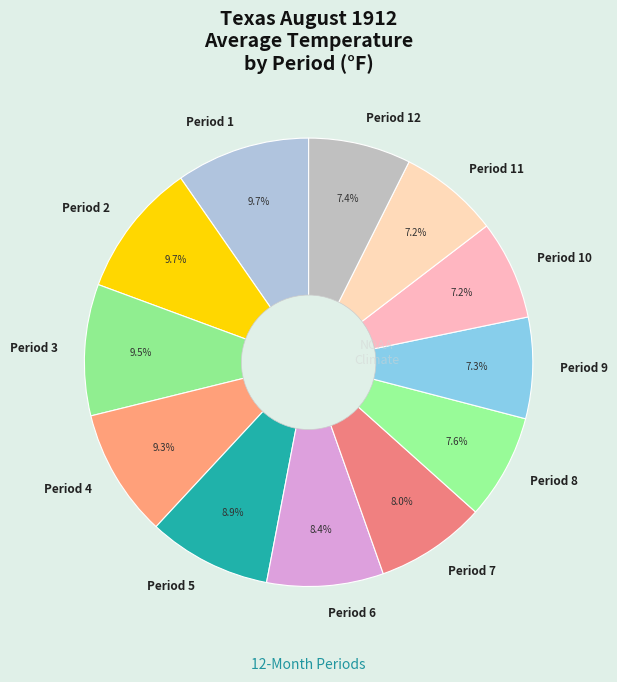

Approximately how many times larger is the value at Period 1 compared to Period 11?

1.3